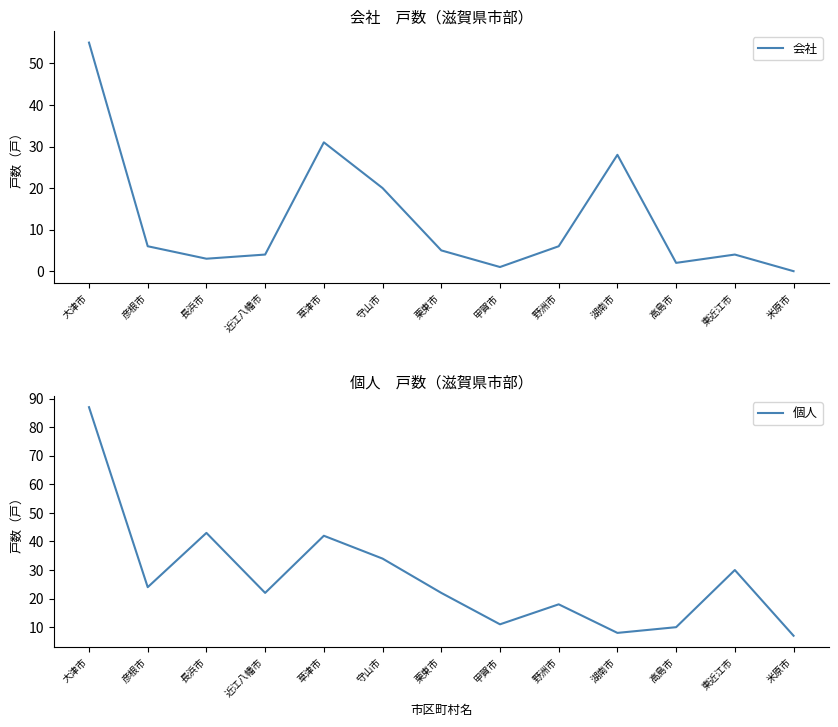

Rank the series by their average value, from lowest to highest.

会社, 個人